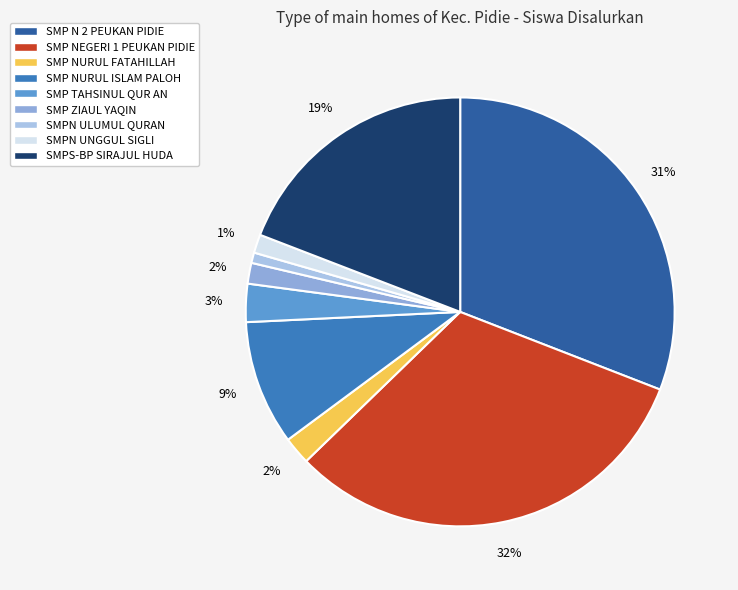

Is there any slice that represents more than half of the pie?

No